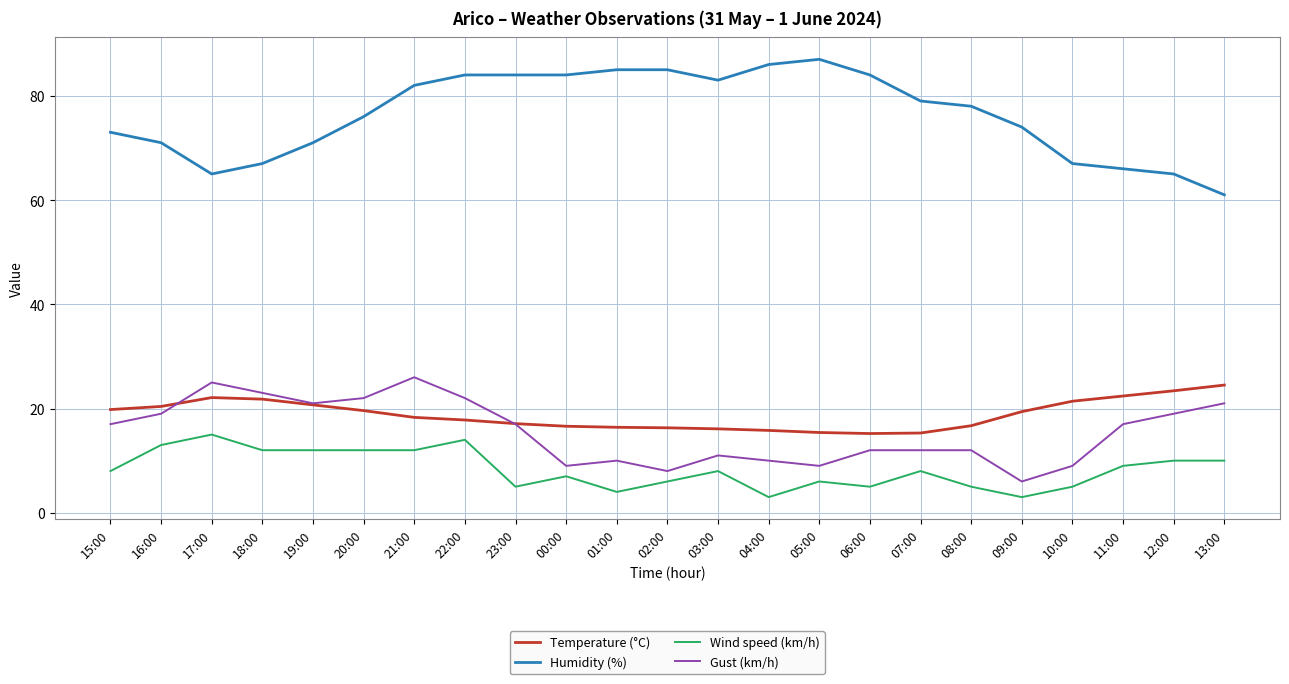

True or false: Humidity (%) and Temperature (°C) intersect in this chart.

False